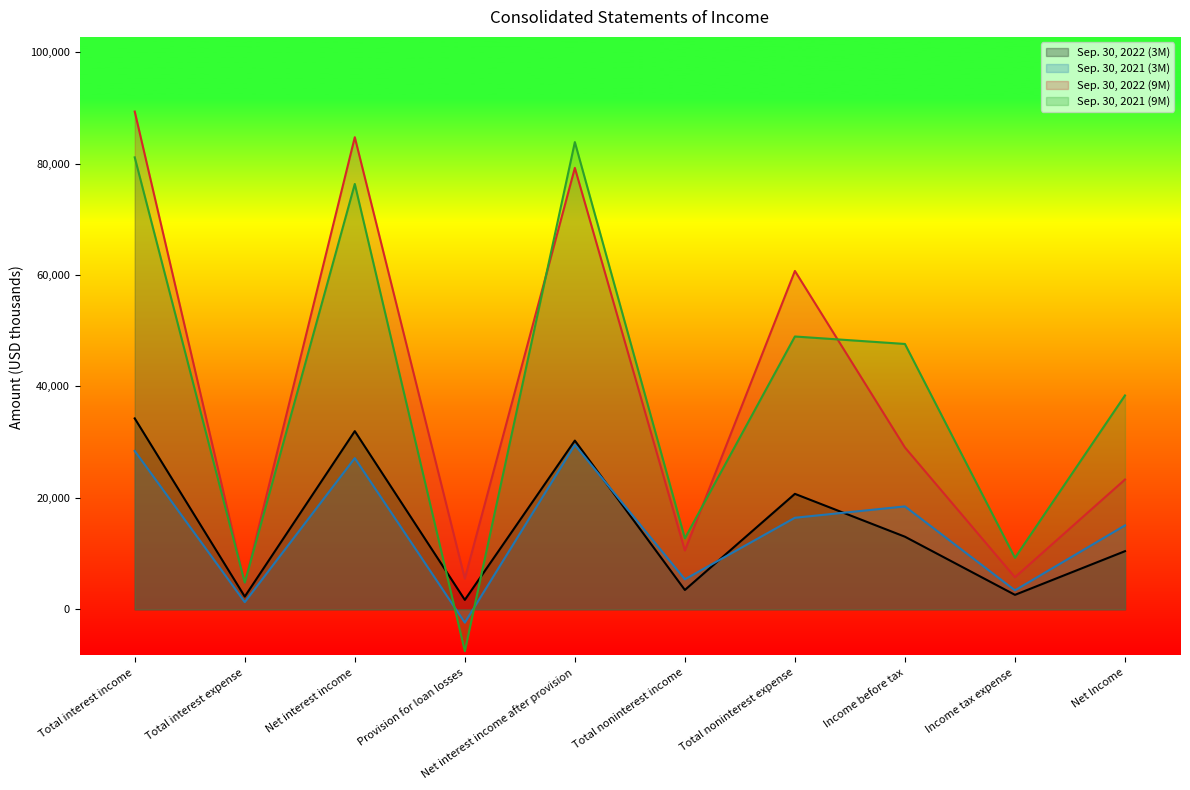

Reading left to right, what are all the values shown in this chart?

Sep. 30, 2022 (3M): 34264	2287	31977	1696	30281	3474	20723	13032	2598	10434
Sep. 30, 2021 (3M): 28423	1289	27134	-2385	29519	5383	16431	18471	3412	15059
Sep. 30, 2022 (9M): 89335	4606	84729	5502	79227	10546	60728	29045	5749	23296
Sep. 30, 2021 (9M): 81114	4775	76339	-7513	83852	12737	48965	47624	9241	38383